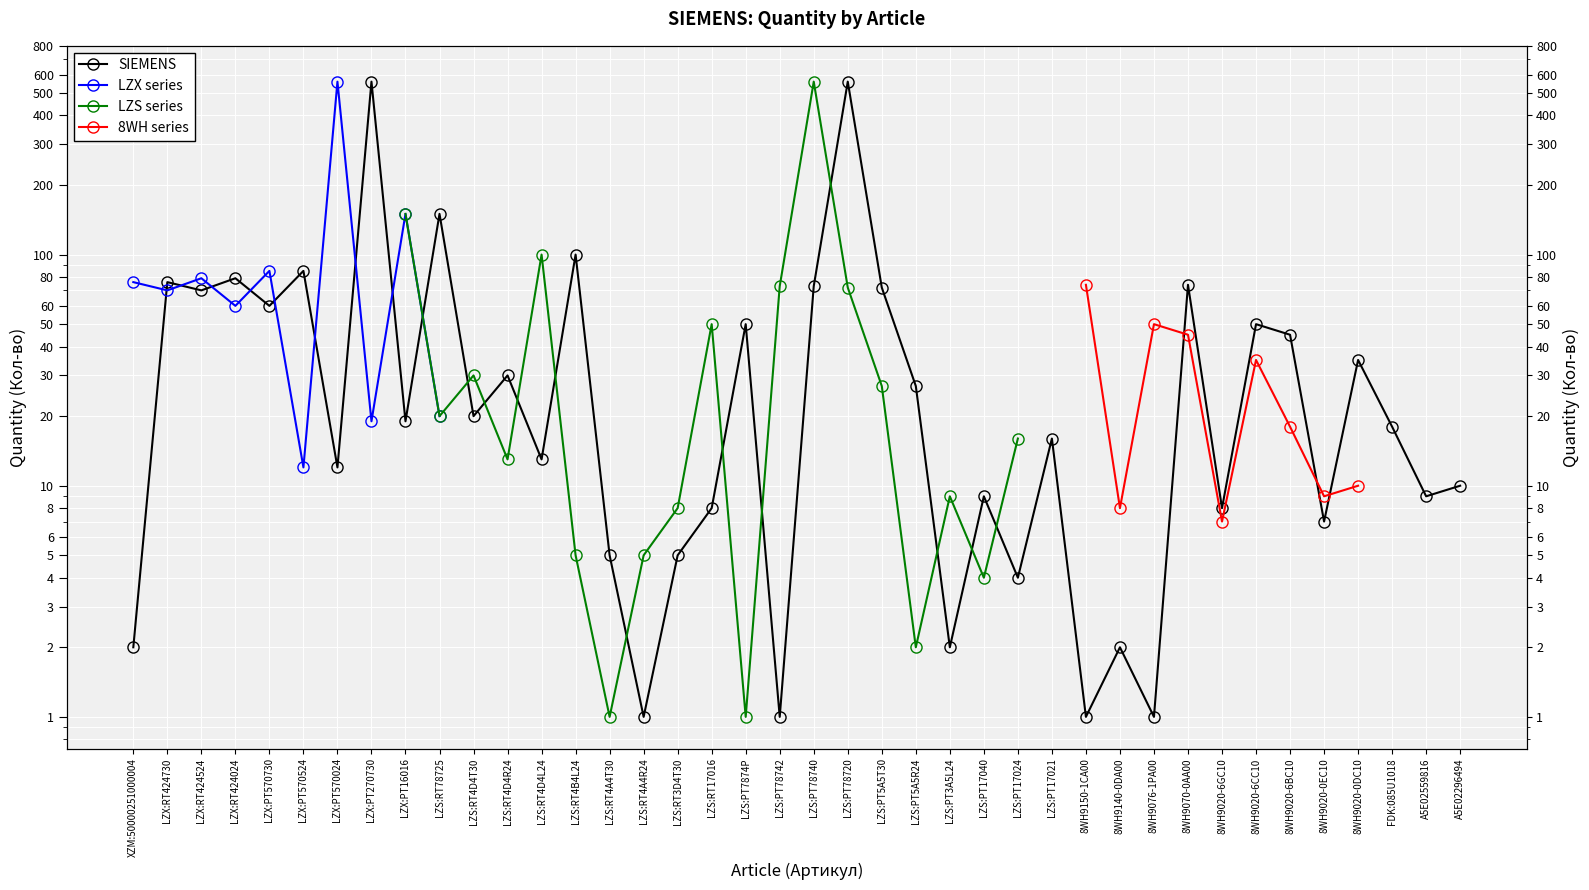

Is this an area chart (filled region under the line)?

No